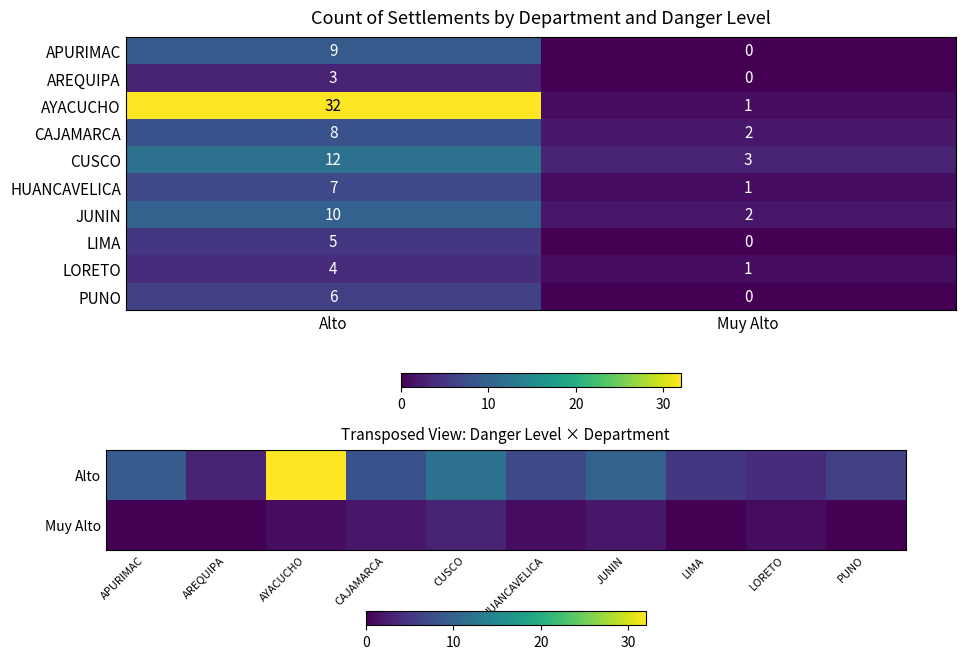

Is it true that PUNO equals 0 at Muy Alto?

True